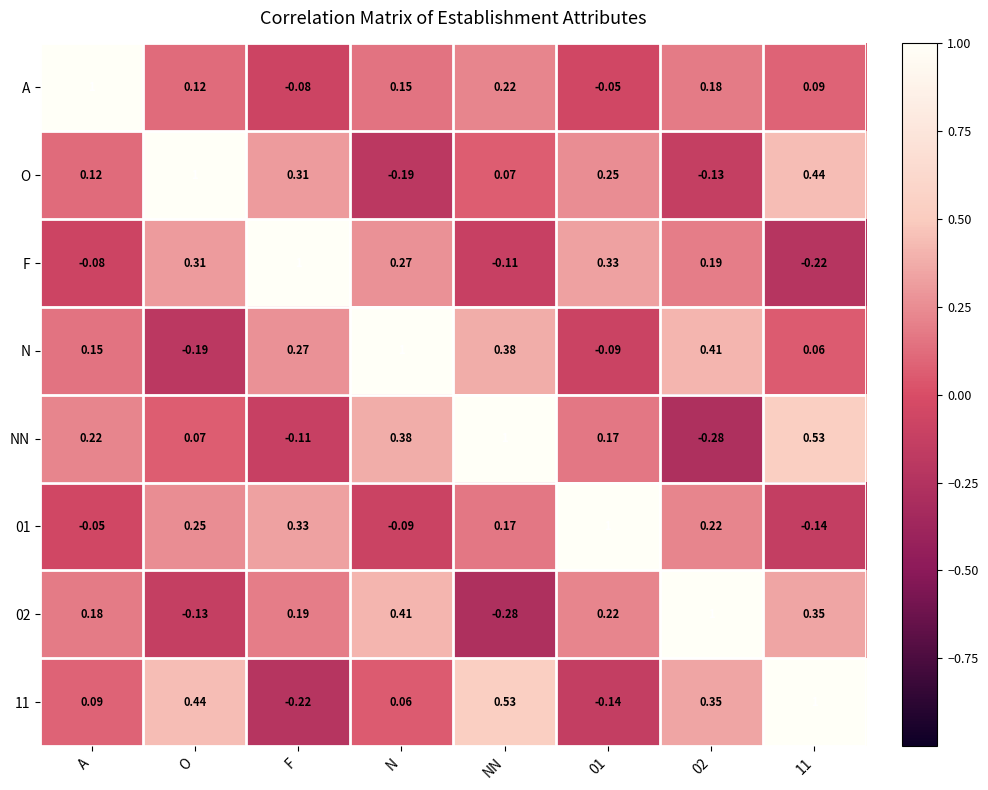

At which label does NN reach its peak?

NN